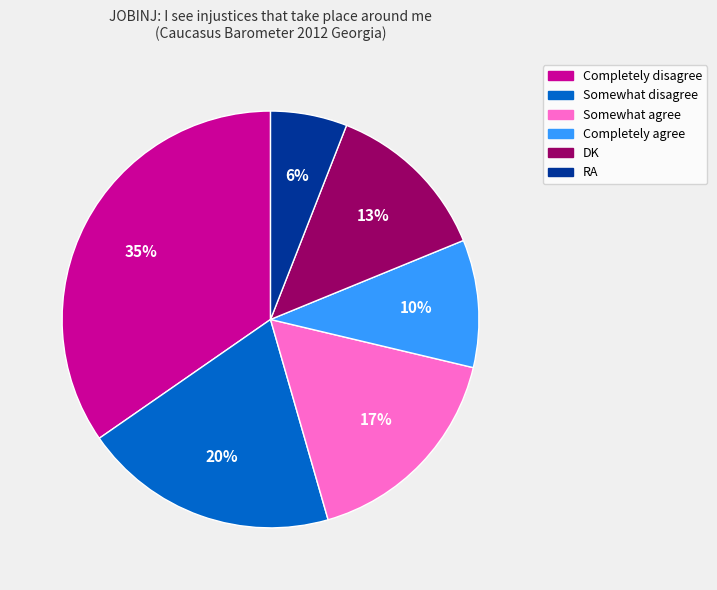

Rank the categories by value from highest to lowest.

Completely disagree, Somewhat disagree, Somewhat agree, DK, Completely agree, RA